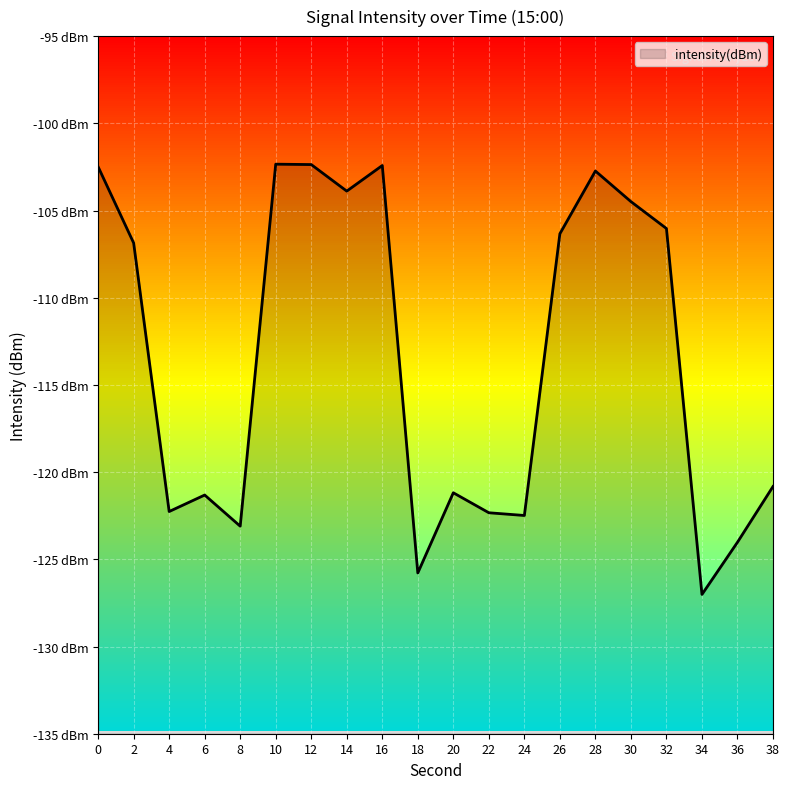

At which category does the chart reach its peak across all series?

10